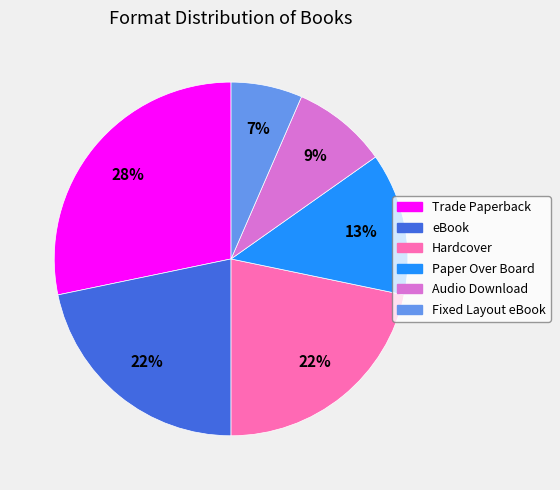

Is Hardcover the majority of the pie?

No